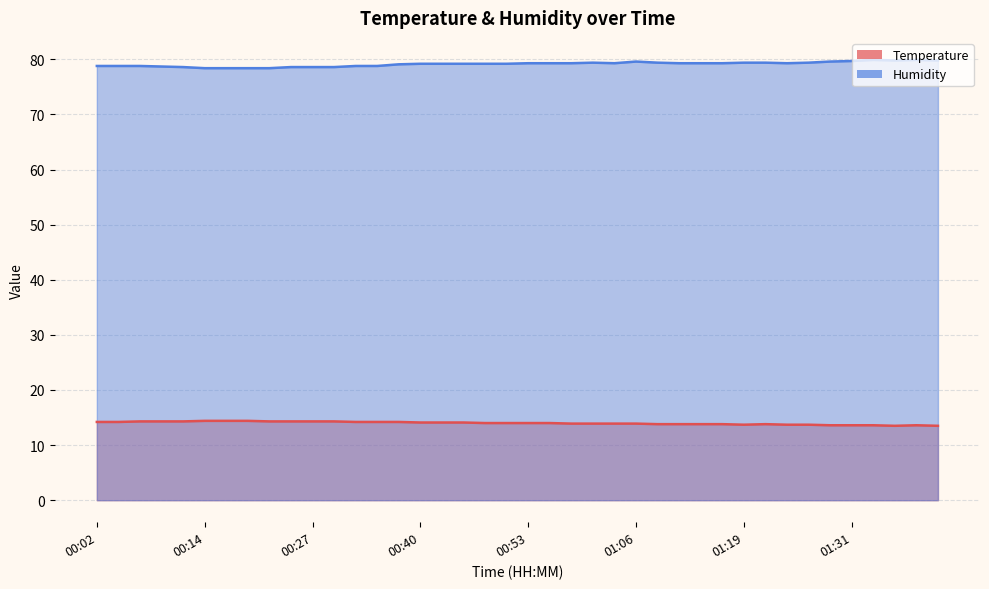

True or false: Temperature and Humidity cross at least once.

False